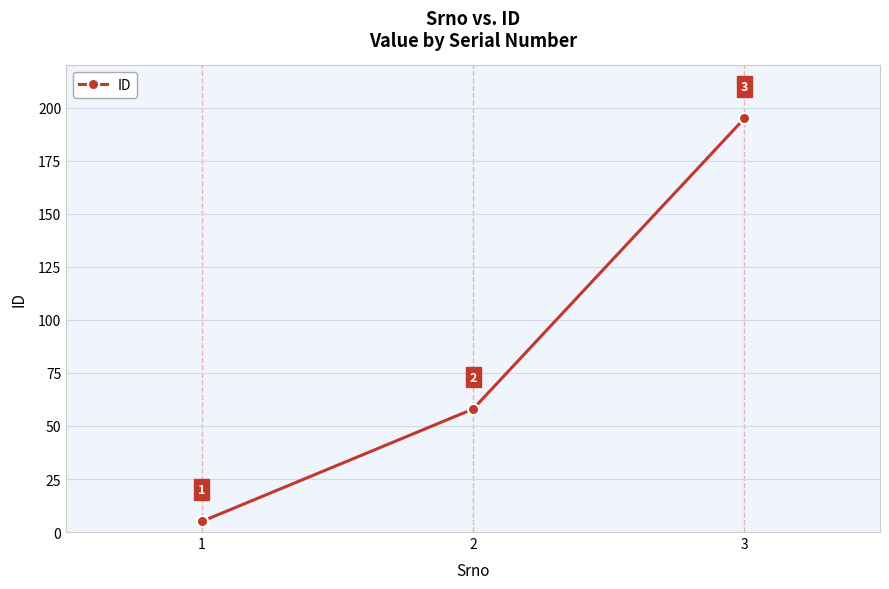

Rank the categories by value from highest to lowest.

3, 2, 1